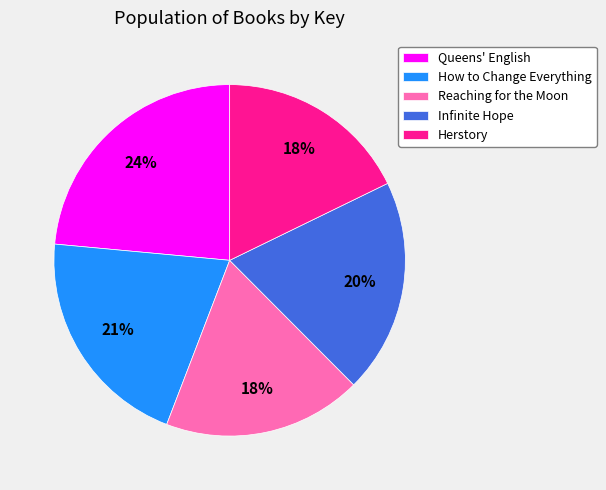

What percentage is the Reaching for the Moon slice, to the nearest percent?

18%